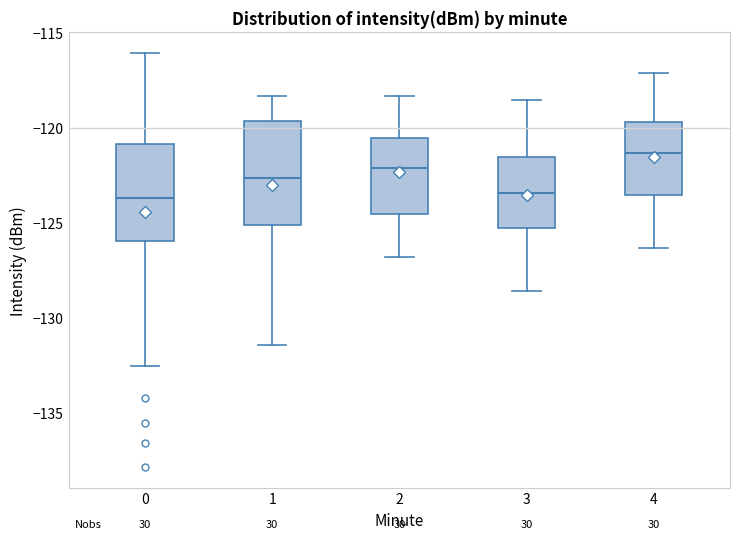

Where is the lower edge of the box at x = 2 on the y-axis? The values are not printed on the chart, so give them approximately, as read against the axis.

-124.5